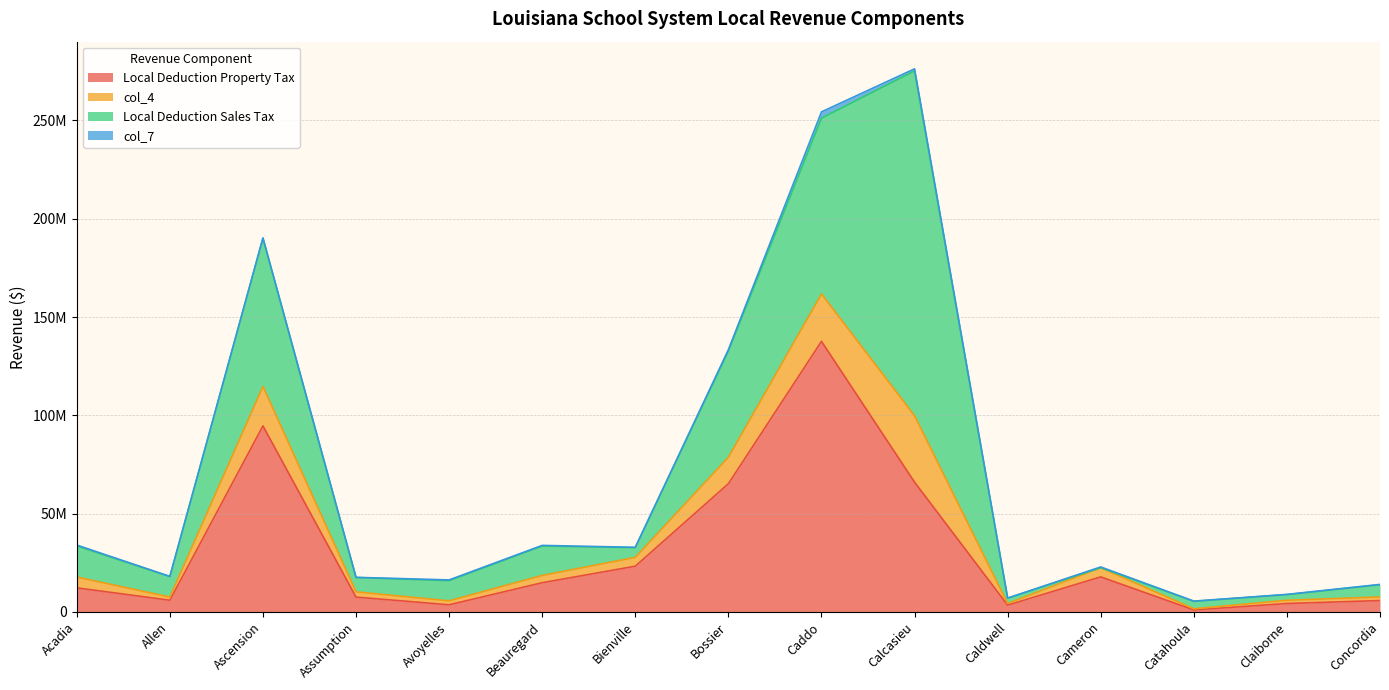

Which category has the lowest value across all series?

Catahoula